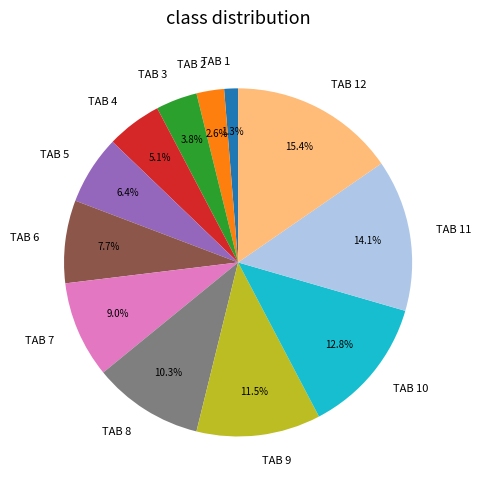

Is it true that TAB 6 is 1% of the pie?

False